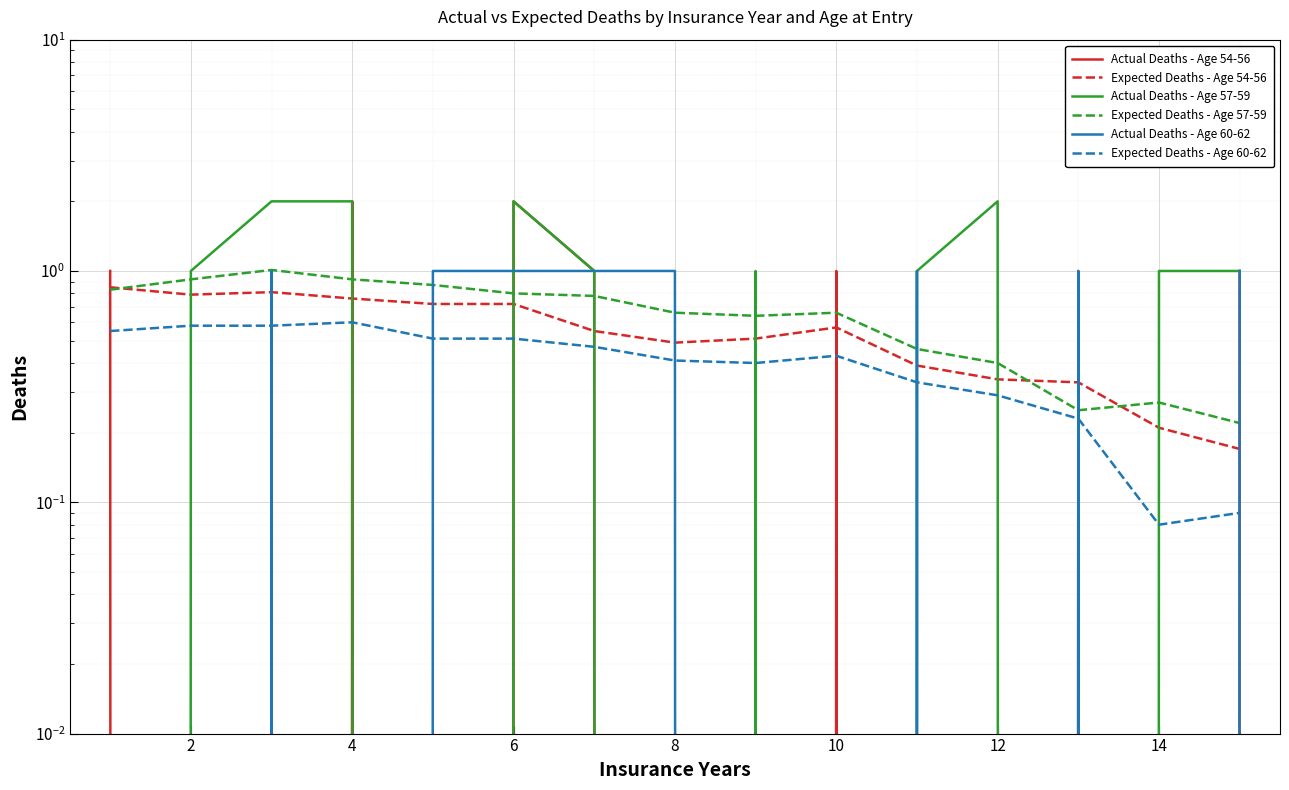

Which has a higher value, 14 or 10?

10